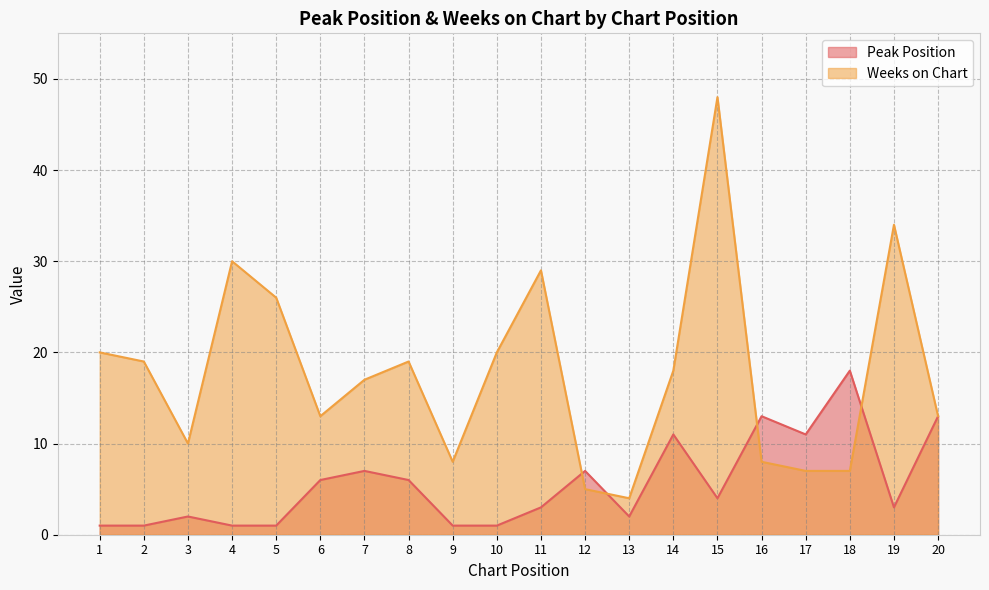

At which category does Peak Position reach its first local peak?

3